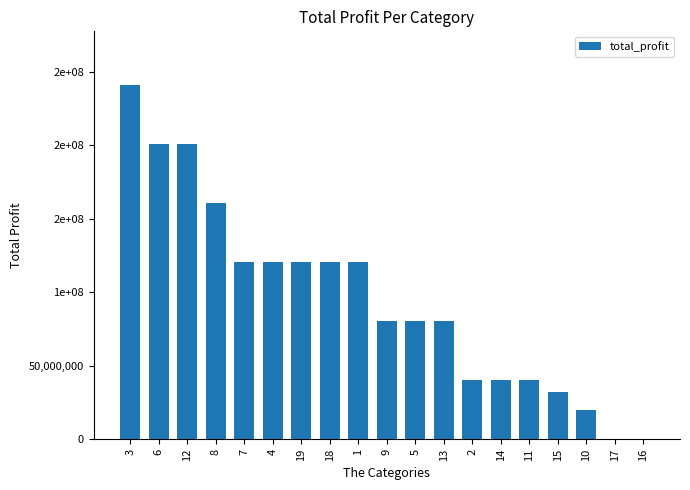

Reading left to right, what are all the values shown in this chart?

3=241359000	6=201132500	12=201132500	8=160906000	7=120679500	4=120679500	19=120679500	18=120679500	1=120679500	9=80453000	5=80453000	13=80453000	2=40226500	14=40226500	11=40226500	15=32181200	10=20113250	17=0	16=0